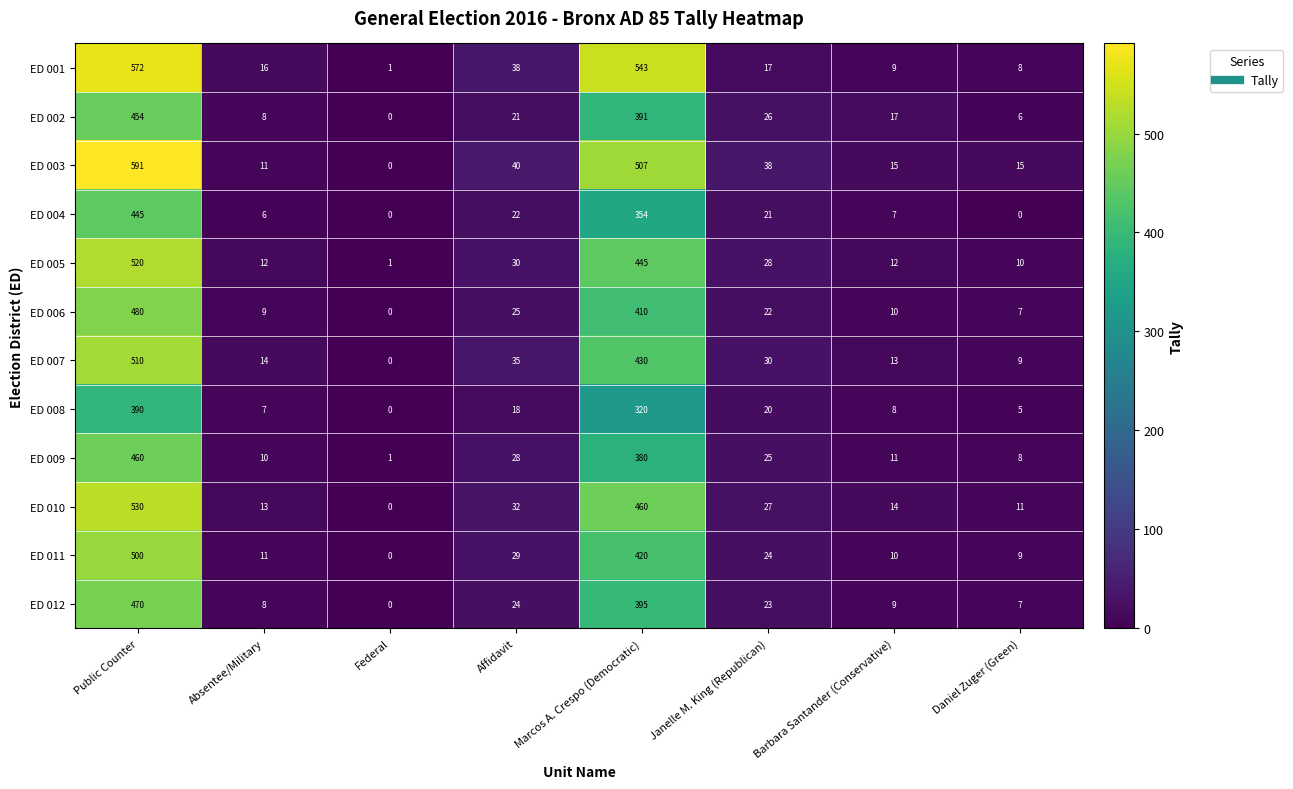

Rank the series at Public Counter from highest to lowest value.

ED 003, ED 001, ED 010, ED 005, ED 007, ED 011, ED 006, ED 012, ED 009, ED 002, ED 004, ED 008